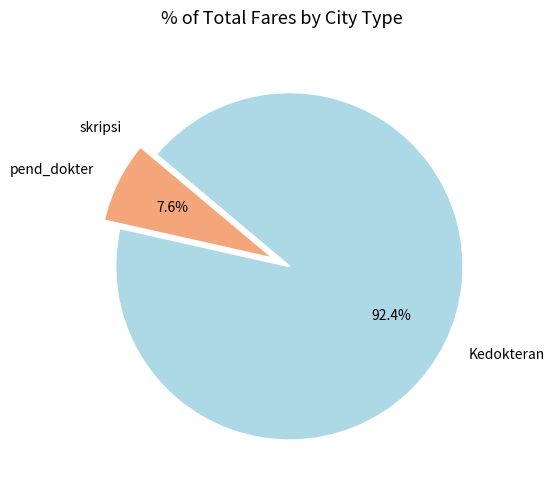

Is Kedokteran the majority of the pie?

Yes